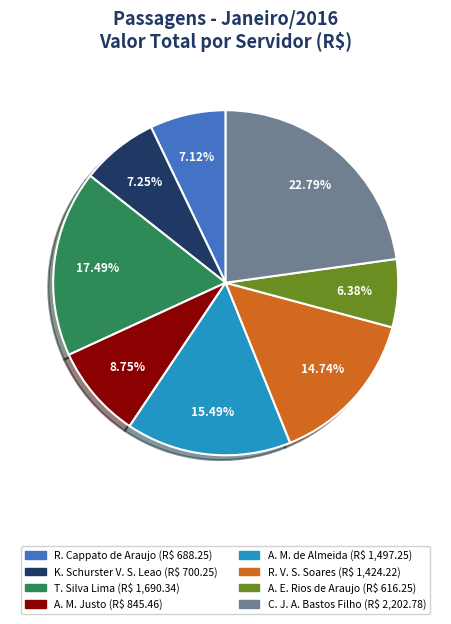

Count the number of slices in the pie.

8